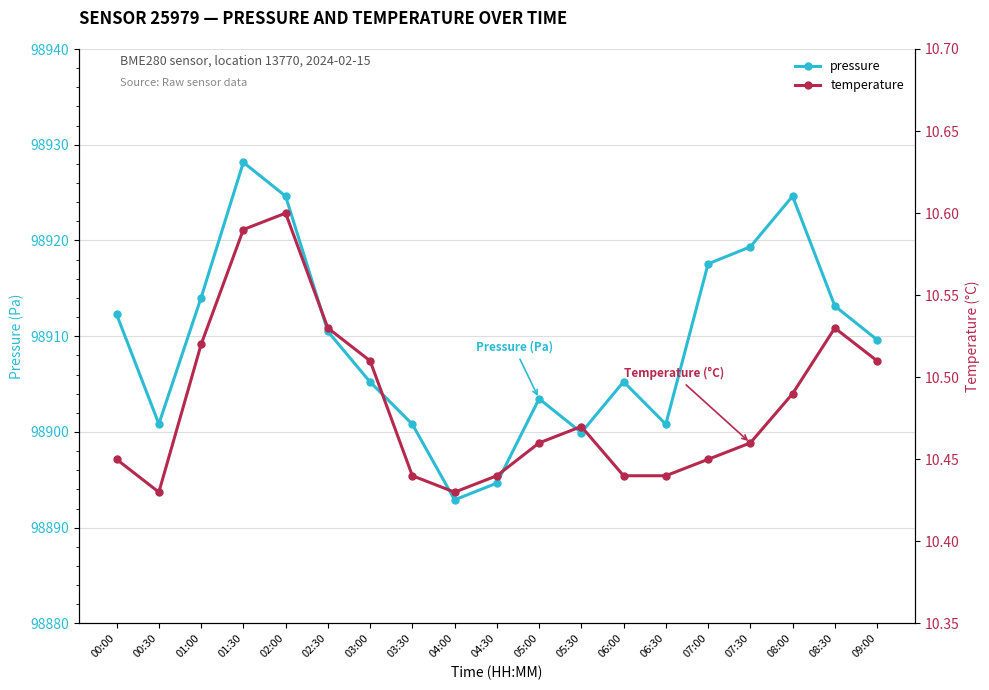

What is the difference between the temperature values at 06:30 and 01:30?

0.2